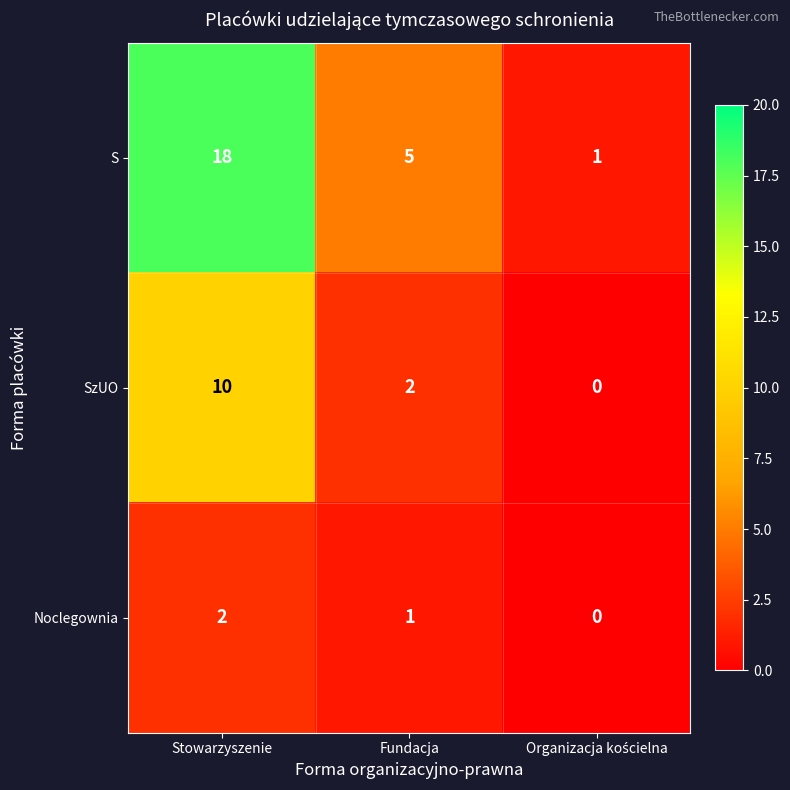

Reading left to right, extract all data points from this chart.

S: 18	5	1
SzUO: 10	2	0
Noclegownia: 2	1	0